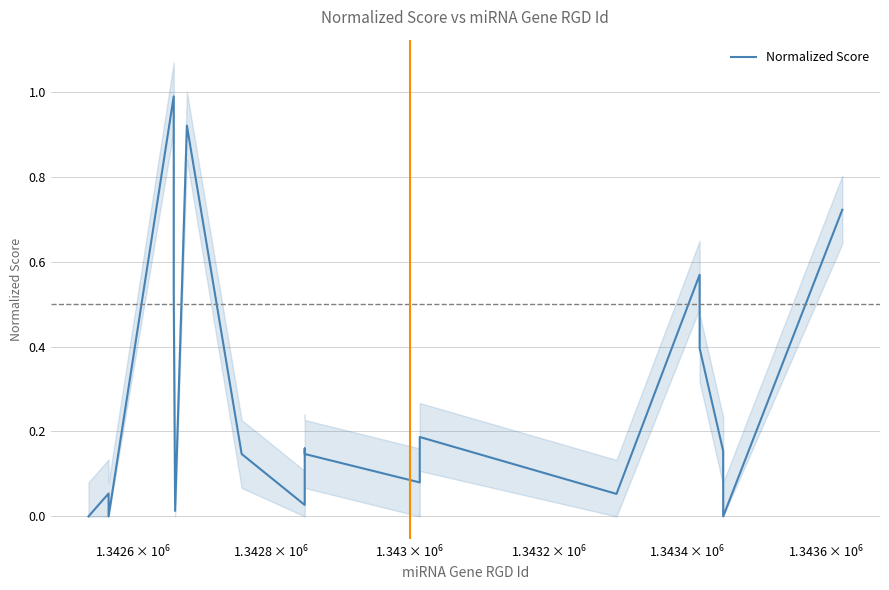

Reading left to right, extract all data points from this chart.

0.0	0.1	0.0	1.0	0.5	0.0	0.9	0.1	0.0	0.2	0.1	0.1	0.2	0.1	0.6	0.6	0.4	0.2	0.0	0.7